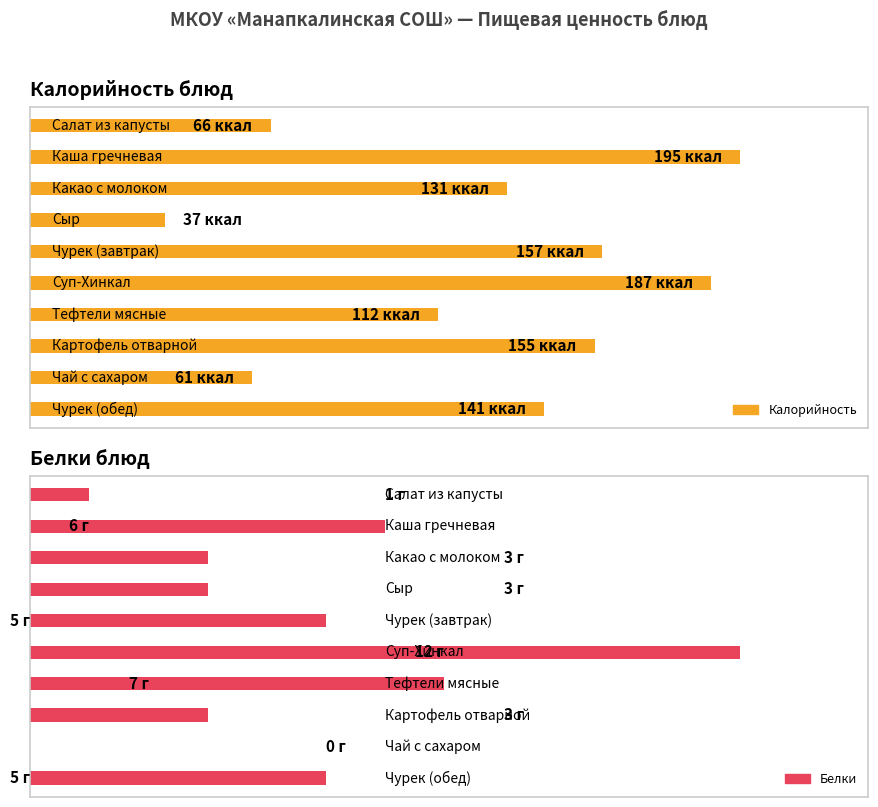

How many values in the Белки series are below 5?

5